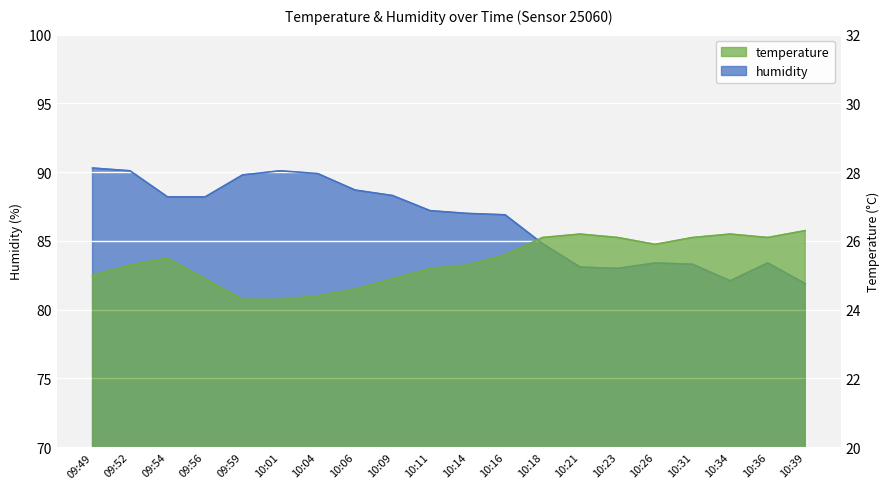

Is it true that temperature equals 35.0 at 10:21?

False